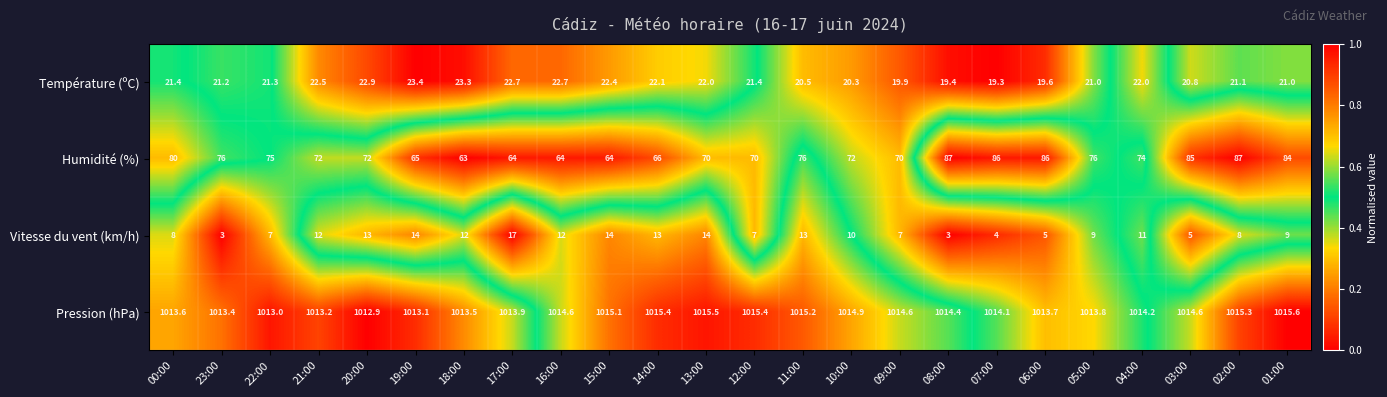

Which series has the largest range (max minus min)?

Humidité (%)